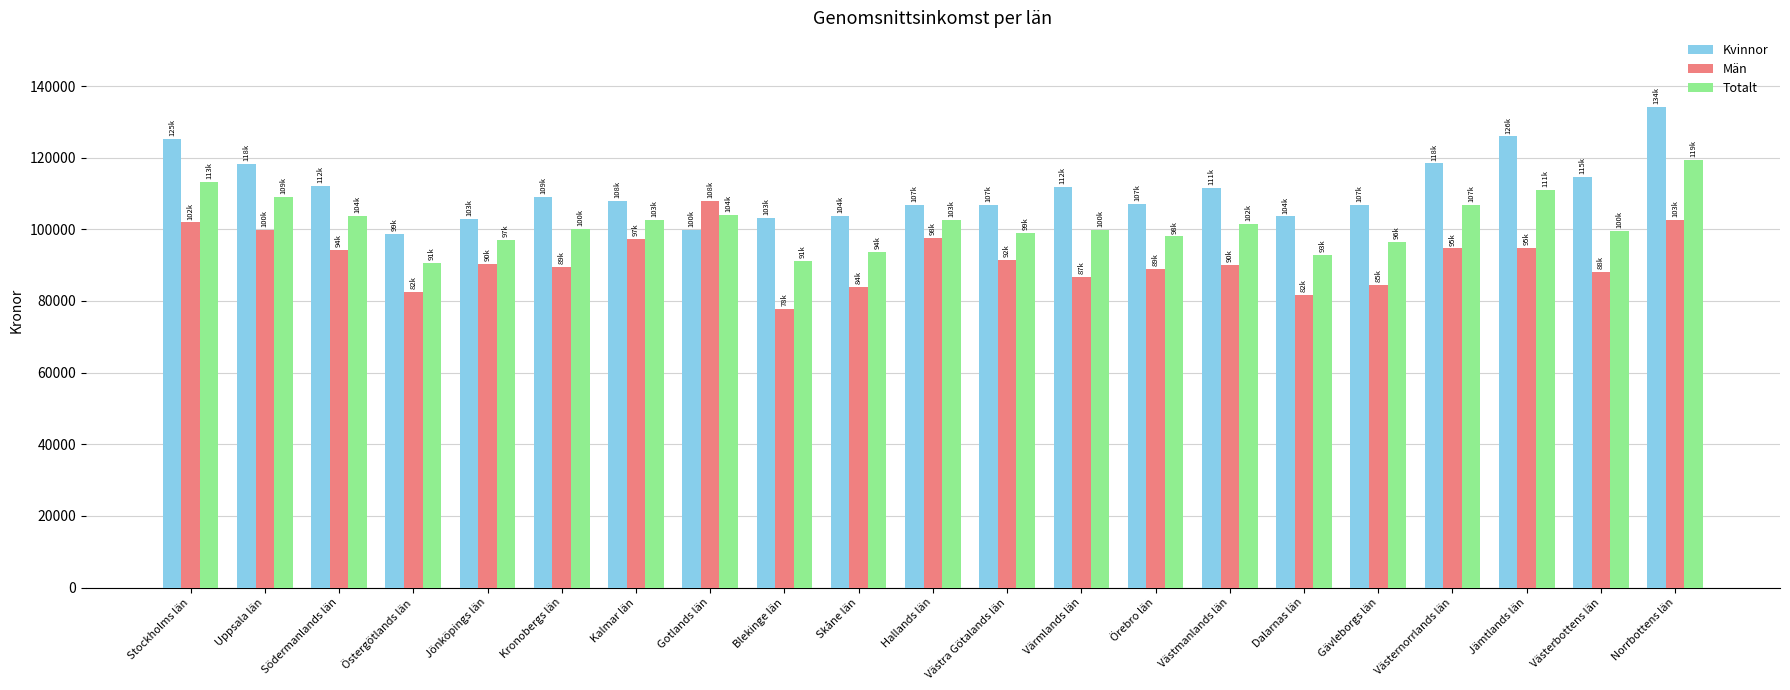

The value of Män at Jämtlands län is 94903.6. True or false?

True